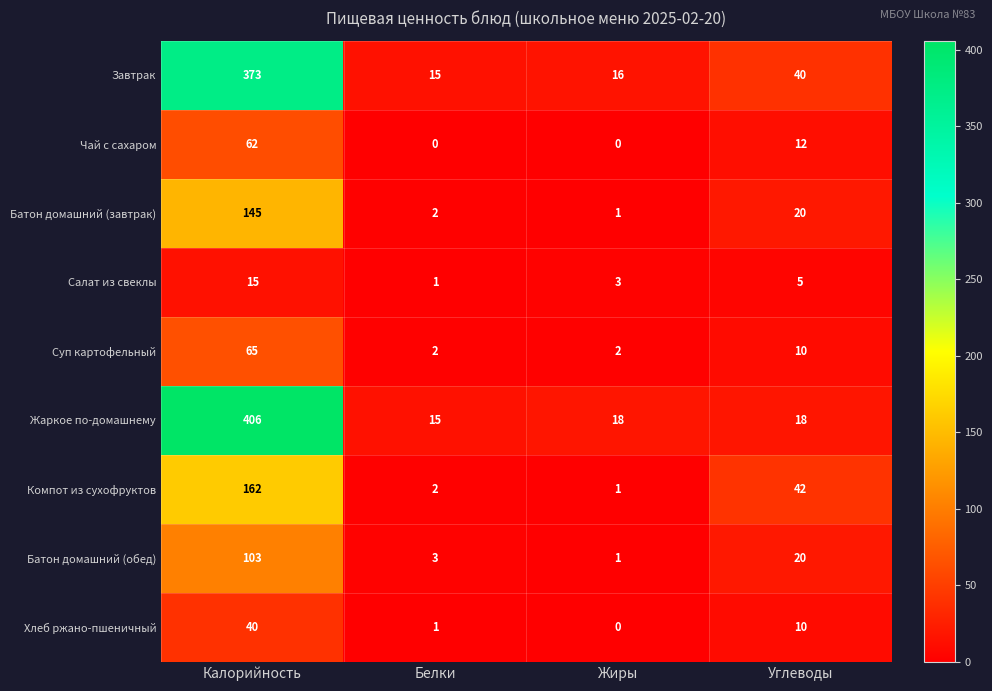

At which category is the sum across all series the highest?

Калорийность